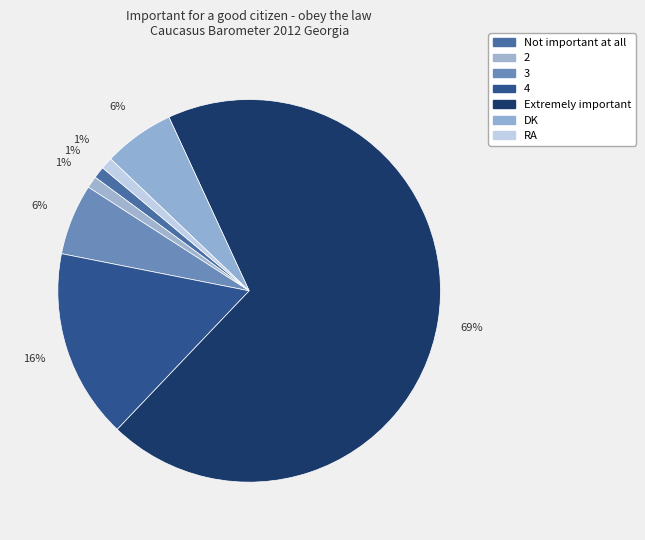

How much of the chart is everything except DK?

94.0%